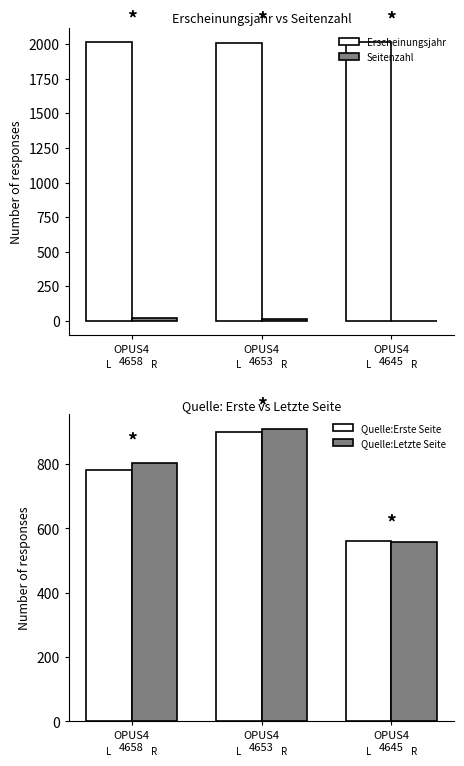

How many categories are shown in the chart?

3